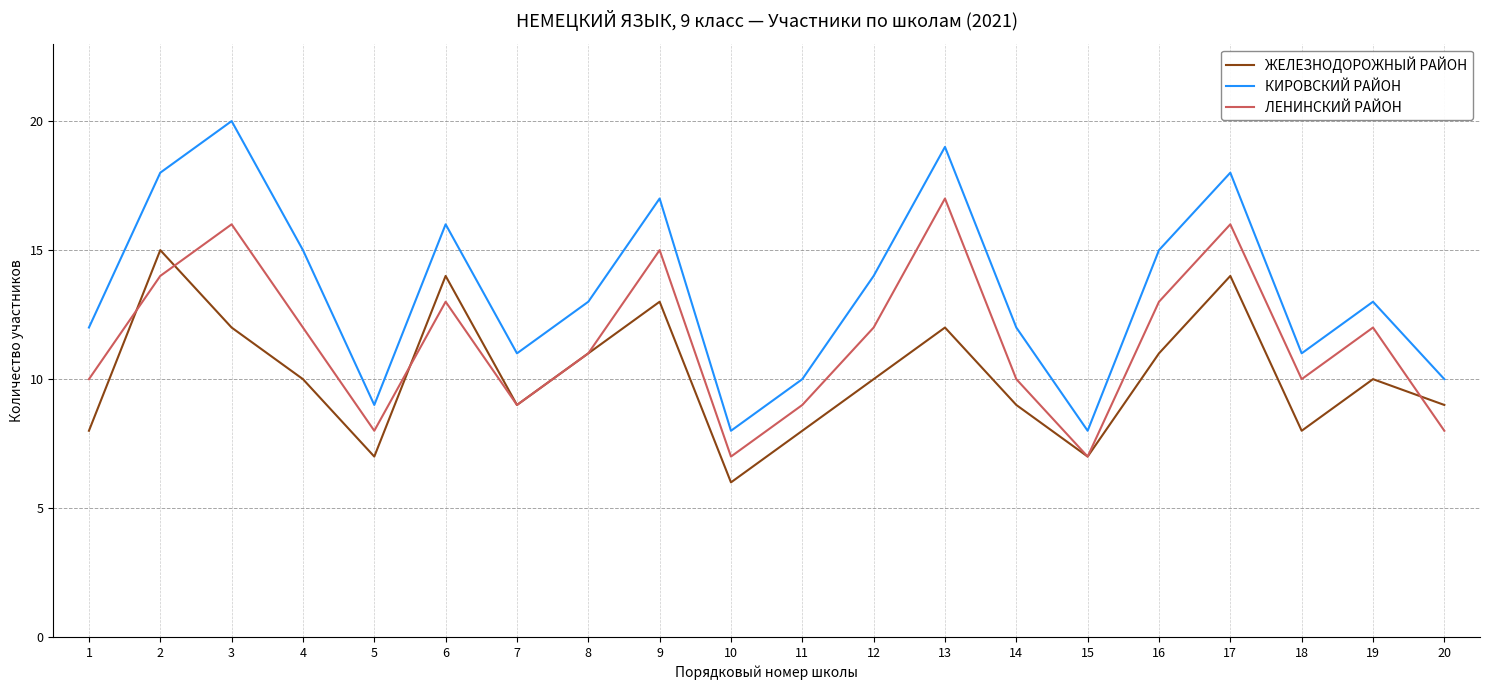

What are all the series names shown in the legend?

ЖЕЛЕЗНОДОРОЖНЫЙ РАЙОН, КИРОВСКИЙ РАЙОН, ЛЕНИНСКИЙ РАЙОН